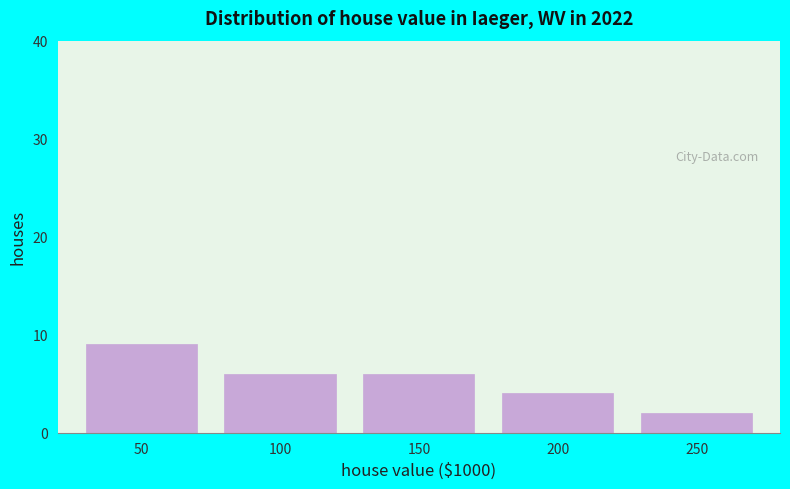

Reading left to right, extract all data points from this chart.

9	6	6	4	2